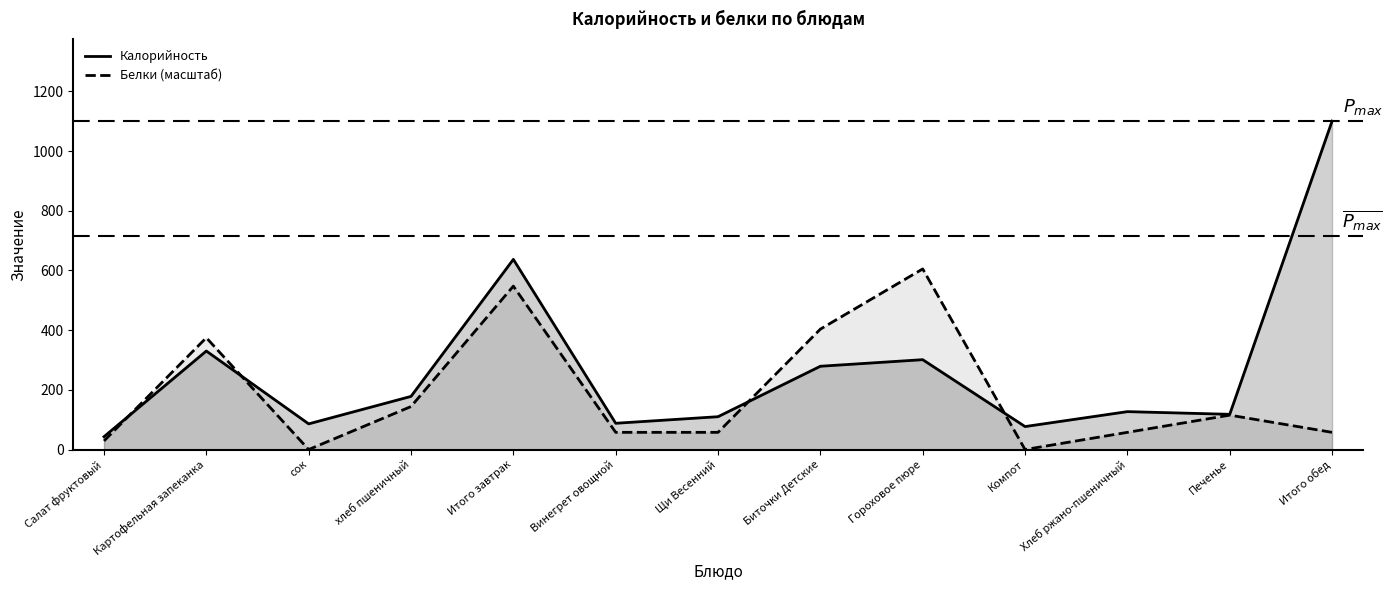

At which category is the sum across all series the highest?

Итого завтрак